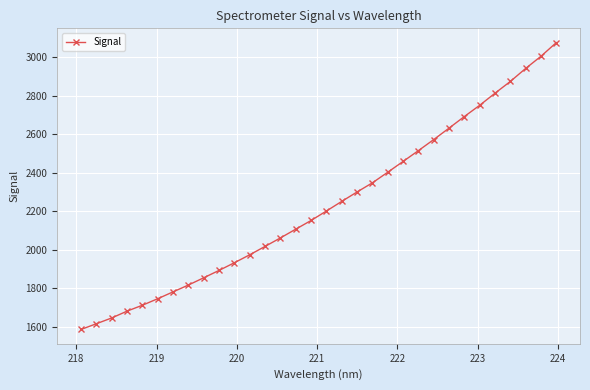

What is the smallest value displayed?

1587.4